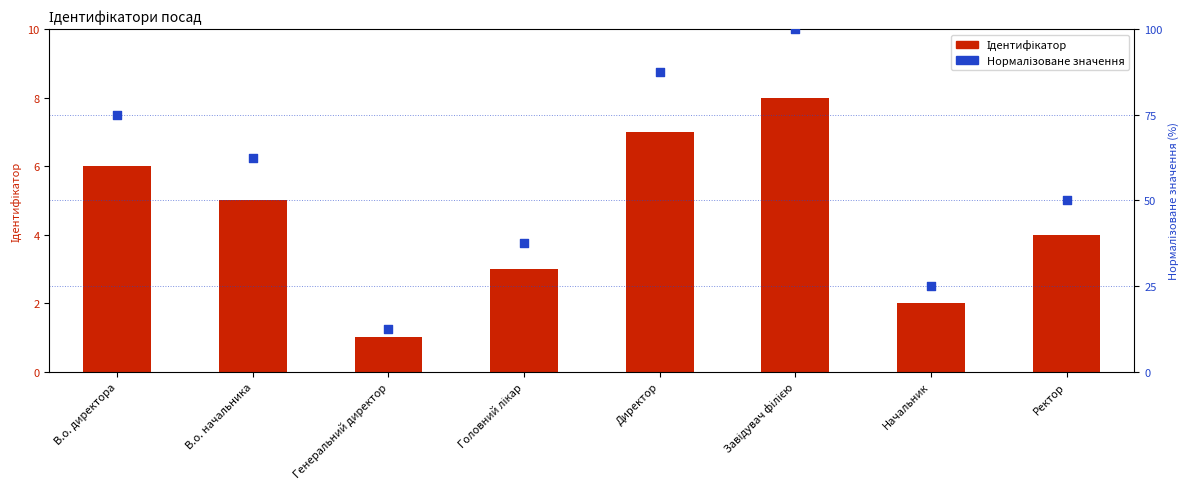

What is the total value across all series at Директор?

94.5